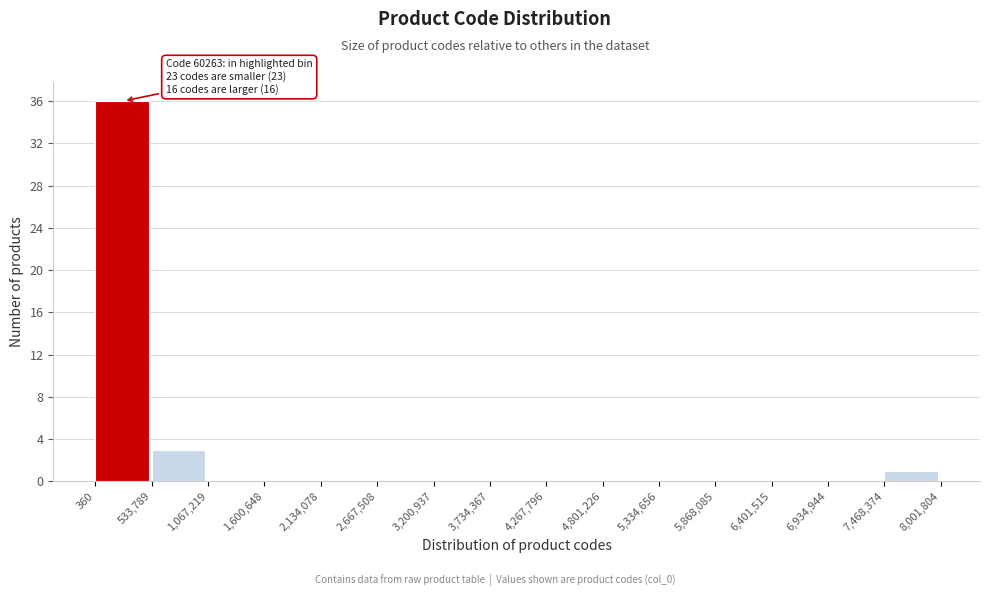

Over which range of the x-axis is the bar tallest?

360 to 533,789